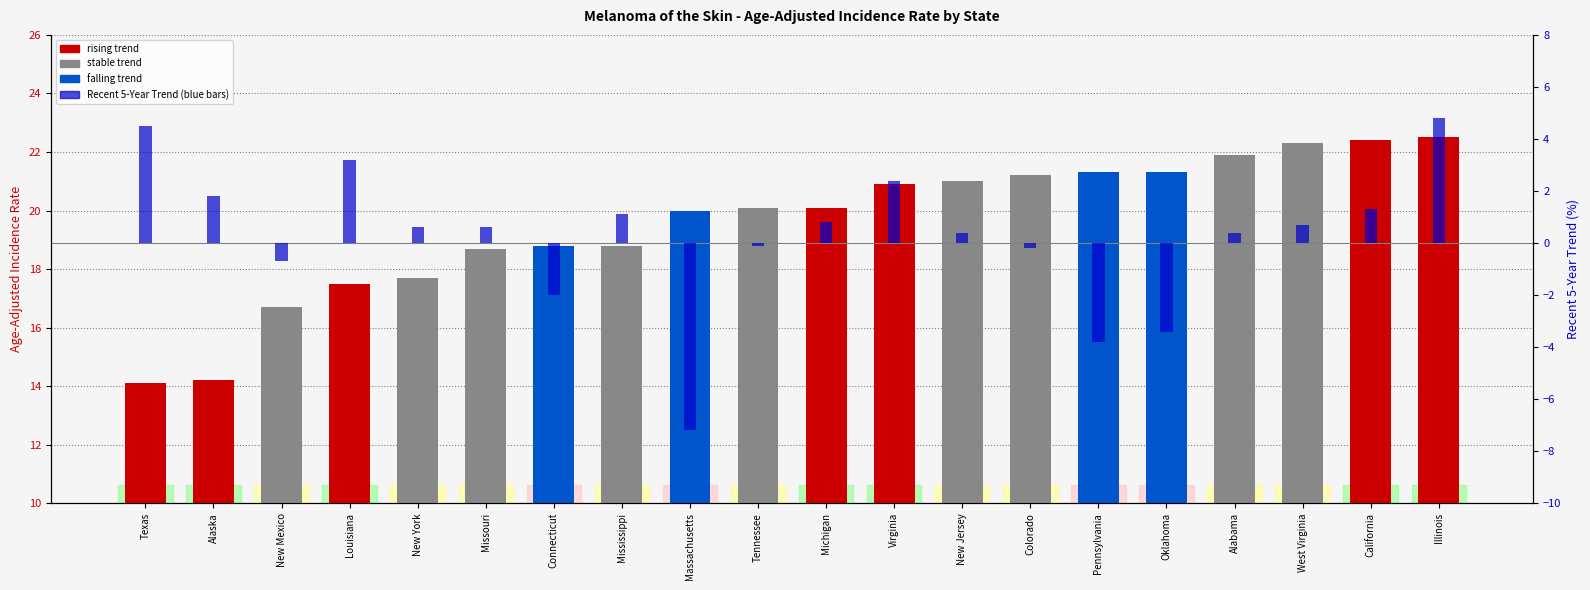

What is the total value across all series at Alaska?

16.0